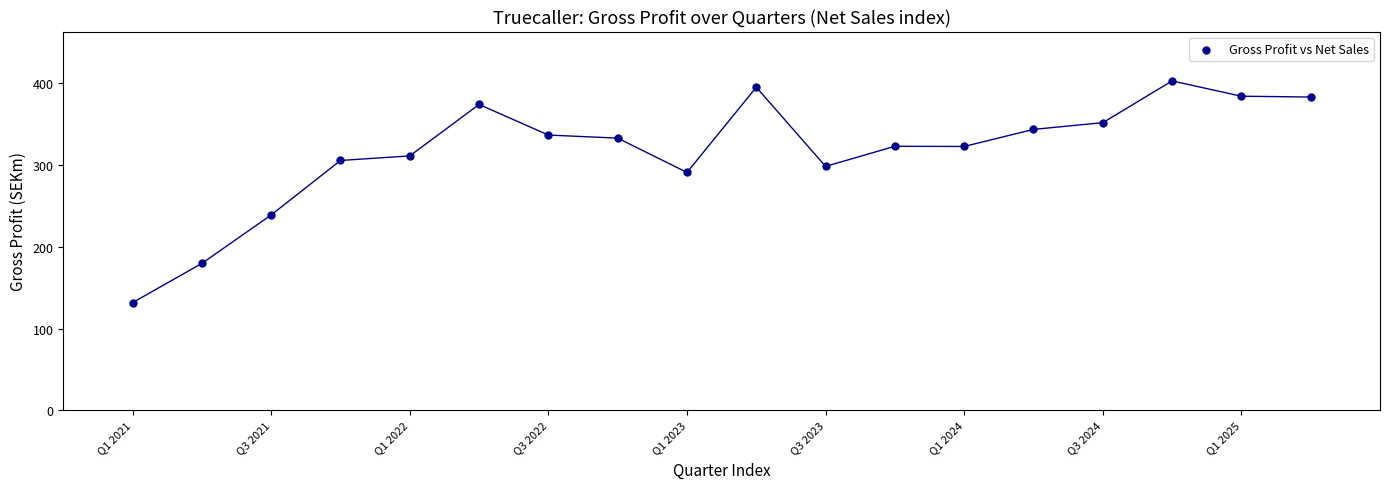

What is the range of Y values (max minus min)?

271.3